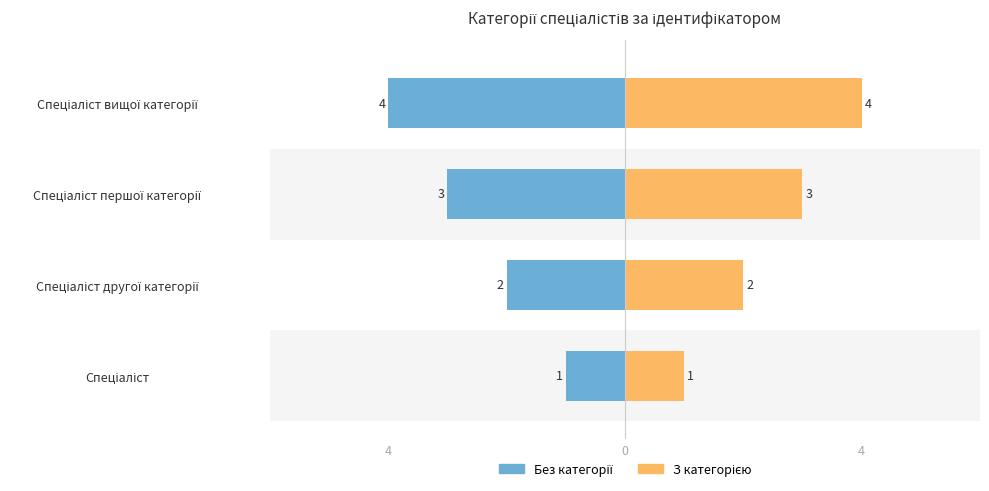

Reading right to left, extract all data points from this chart.

Ідентифікатор (ліво): -4	-3	-2	-1
Ідентифікатор (право): 4	3	2	1